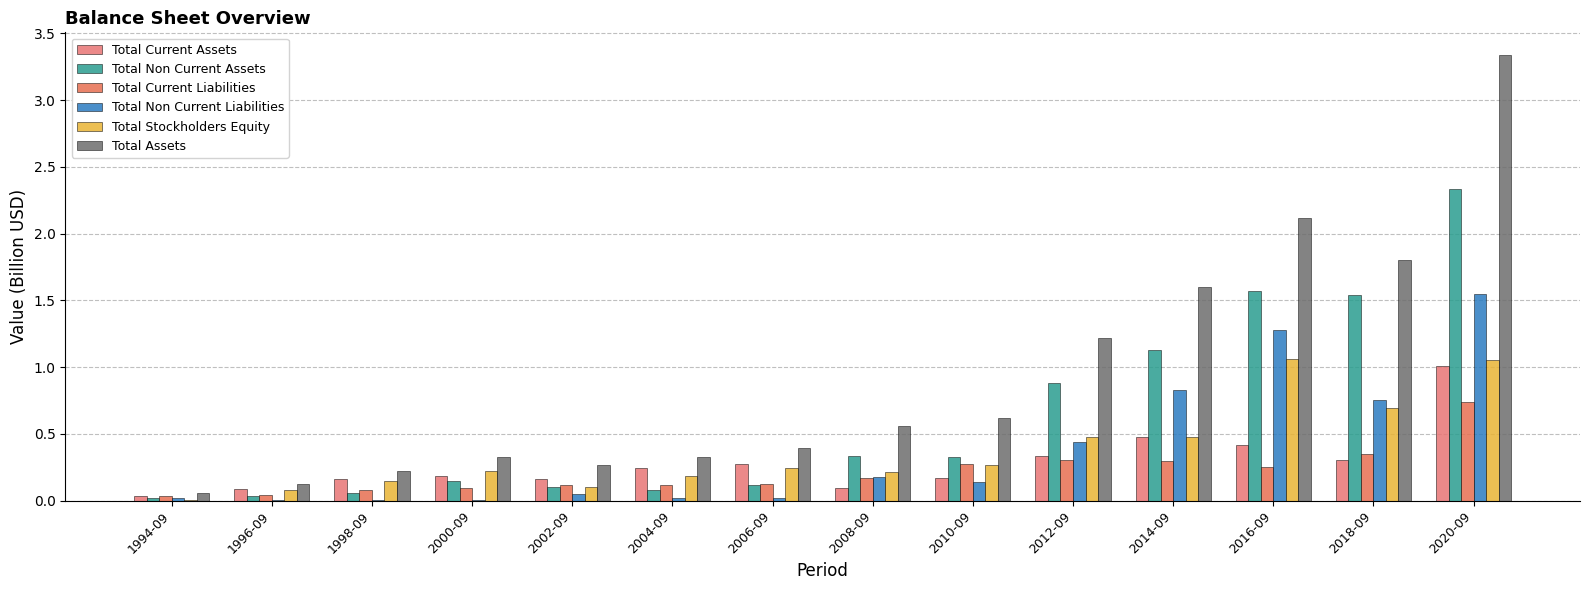

What is the total value across all series at 2010-09?

1.8